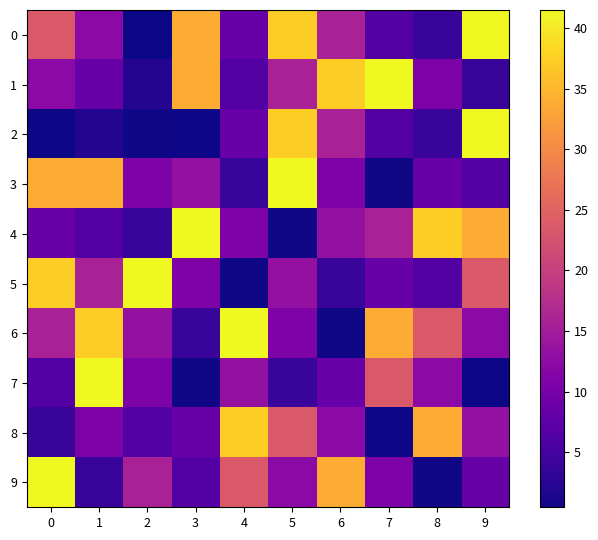

Reading left to right, what are all the values shown in this chart?

0: 0=23.5	1=12.2	2=0.5	3=33.8	4=8.5	5=37.3	6=15.8	7=6.4	8=3.8	9=41.5
1: 0=12.2	1=8.5	2=2.0	3=33.8	4=6.4	5=15.8	6=37.3	7=41.5	8=10.8	9=3.8
2: 0=0.5	1=2.0	2=0.7	3=0.5	4=8.5	5=37.3	6=15.8	7=6.4	8=3.8	9=41.5
3: 0=33.8	1=33.8	2=10.8	3=13.3	4=3.8	5=41.5	6=10.8	7=0.7	8=8.5	9=6.4
4: 0=8.5	1=6.4	2=3.8	3=41.5	4=10.8	5=0.7	6=13.3	7=15.8	8=37.3	9=33.8
5: 0=37.3	1=15.8	2=41.5	3=10.8	4=0.7	5=13.3	6=3.8	7=8.5	8=6.4	9=23.5
6: 0=15.8	1=37.3	2=13.3	3=3.8	4=41.5	5=10.8	6=0.7	7=33.8	8=23.5	9=12.2
7: 0=6.4	1=41.5	2=10.8	3=0.7	4=13.3	5=3.8	6=8.5	7=23.5	8=12.2	9=0.5
8: 0=3.8	1=10.8	2=6.4	3=8.5	4=37.3	5=23.5	6=12.2	7=0.5	8=33.8	9=13.3
9: 0=41.5	1=3.8	2=15.8	3=6.4	4=23.5	5=12.2	6=33.8	7=10.8	8=0.7	9=8.5